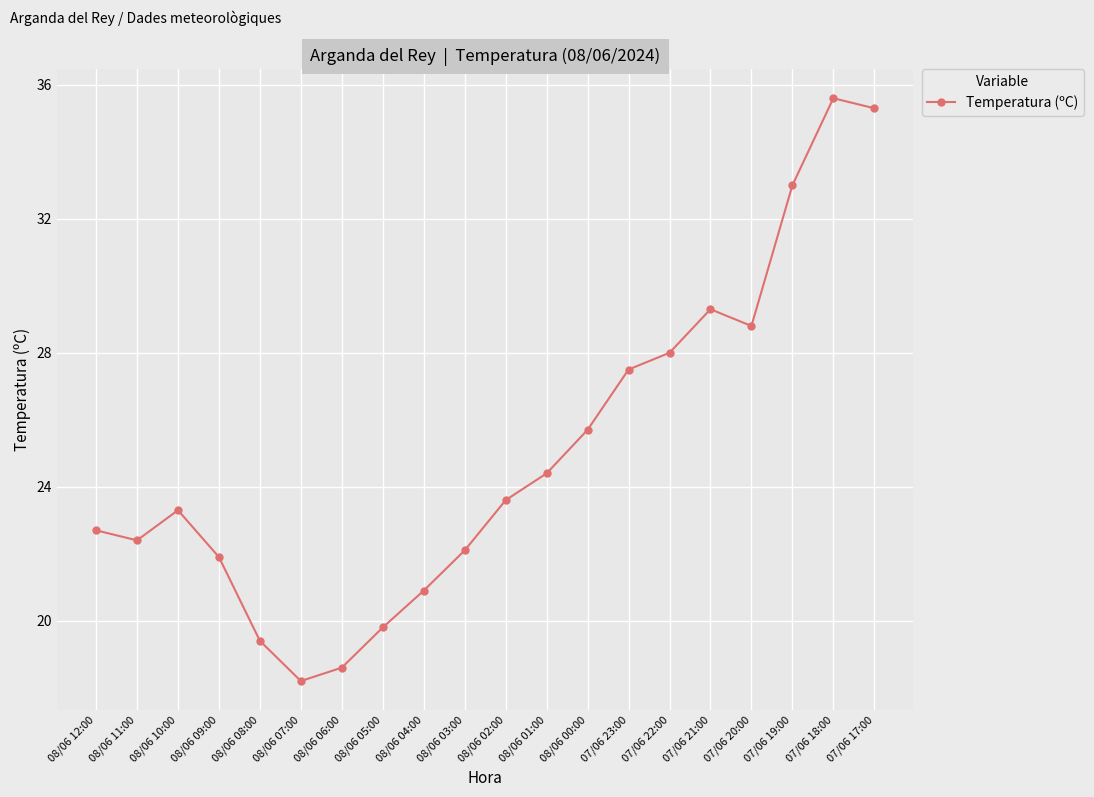

True or false: there are more than 2 points higher than both neighbors.

True